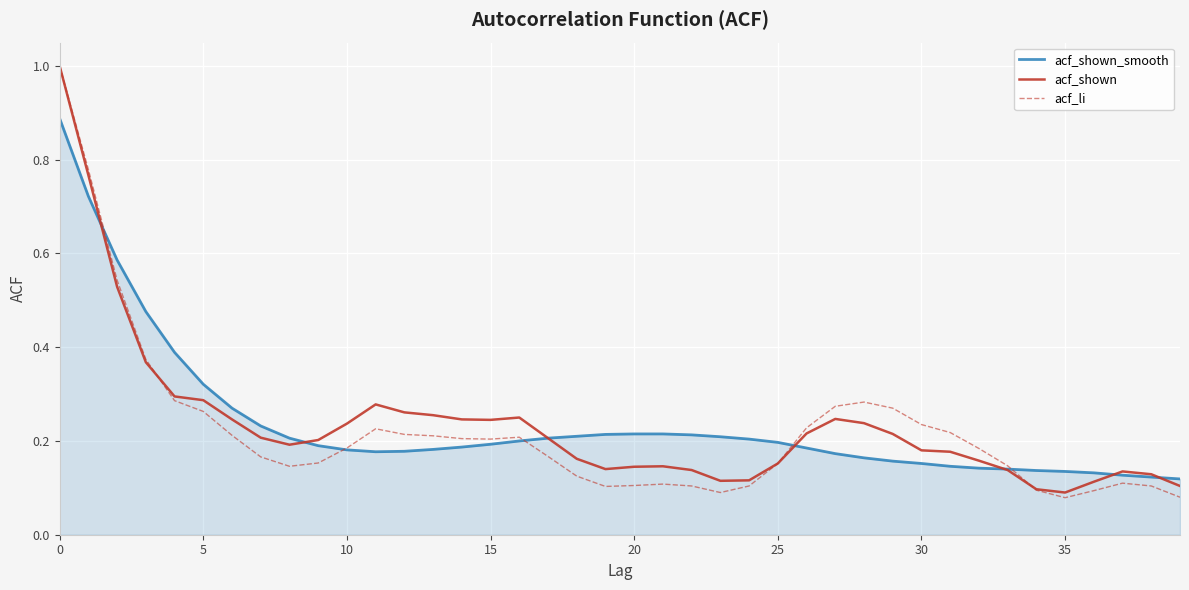

Does the chart have visible grid lines?

Yes